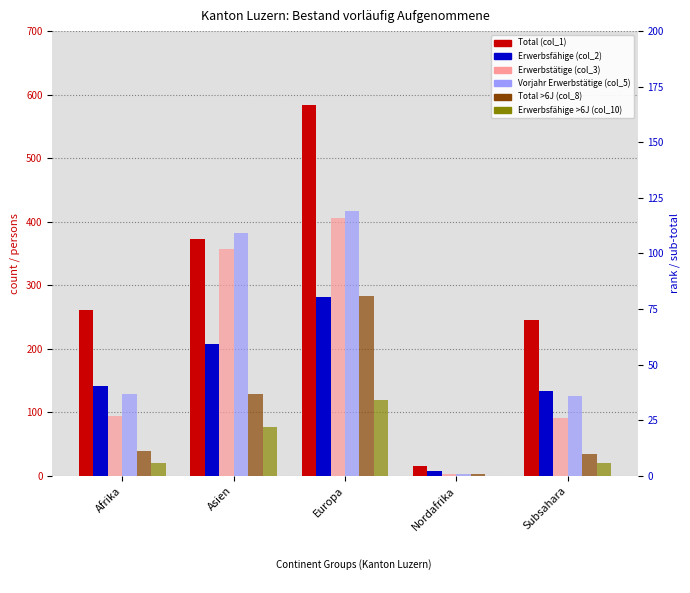

At which category does the chart reach its minimum across all series?

Nordafrika